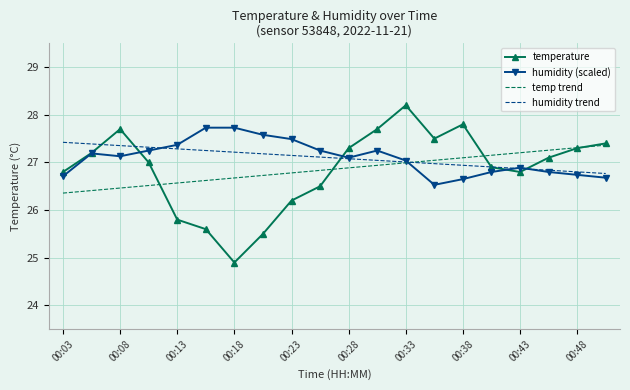

What is the minimum value for humidity (scaled)?

26.5